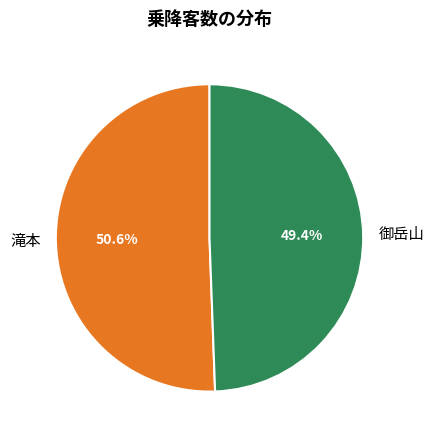

To the nearest percent, what is the average slice percentage?

50%